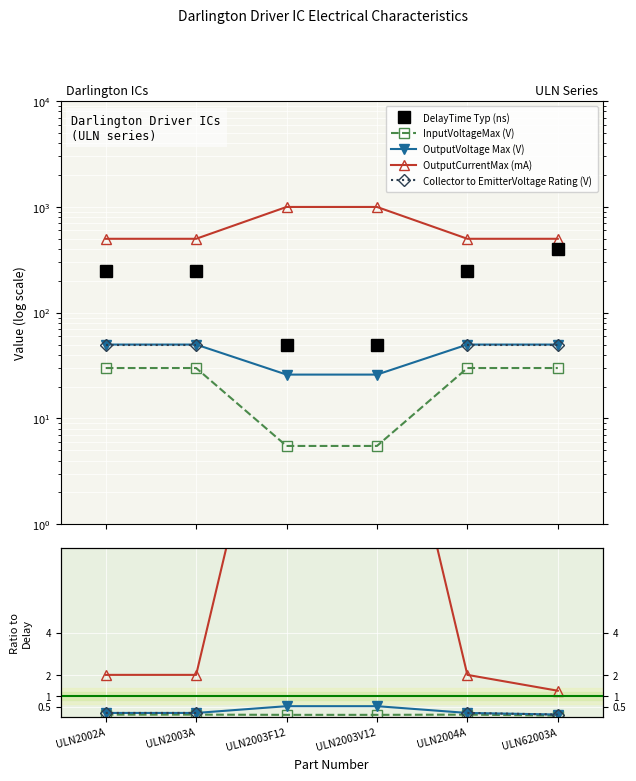

True or false: Collector to EmitterVoltage Rating (V) and DelayTime Typ (ns) intersect in this chart.

False